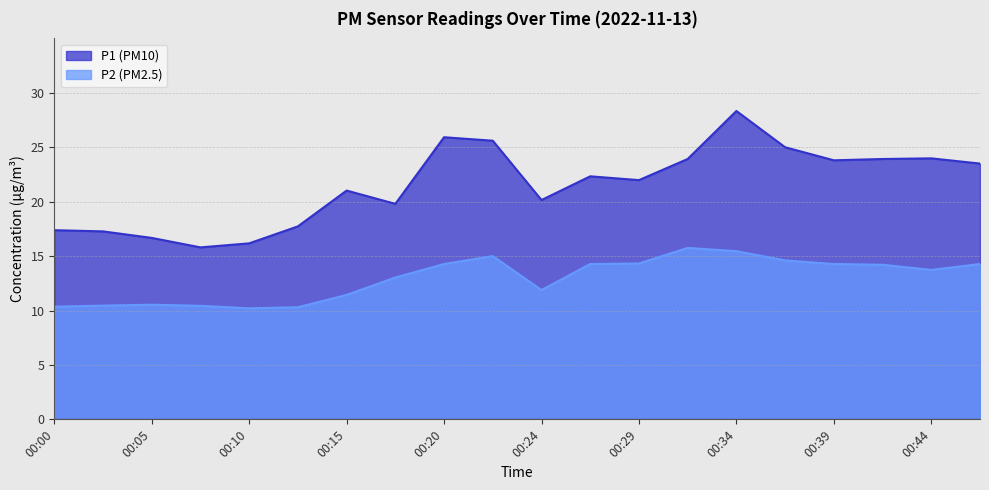

What is the total value across all series at 00:27?

36.6